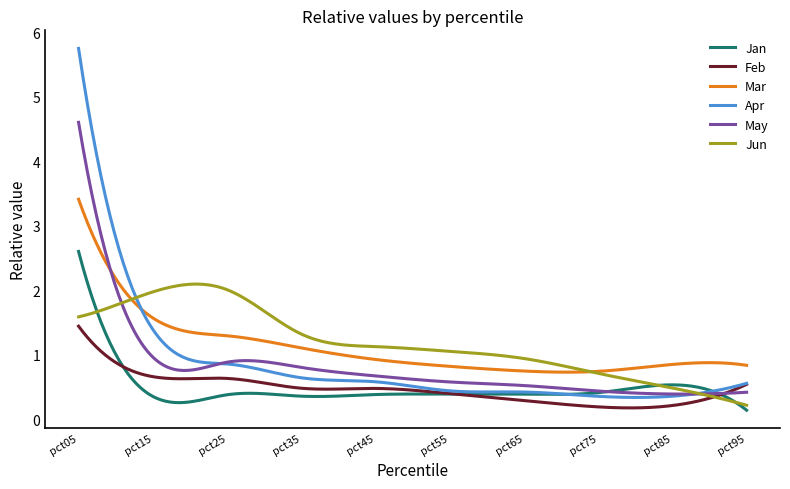

What is the lowest value of the May series?

0.4